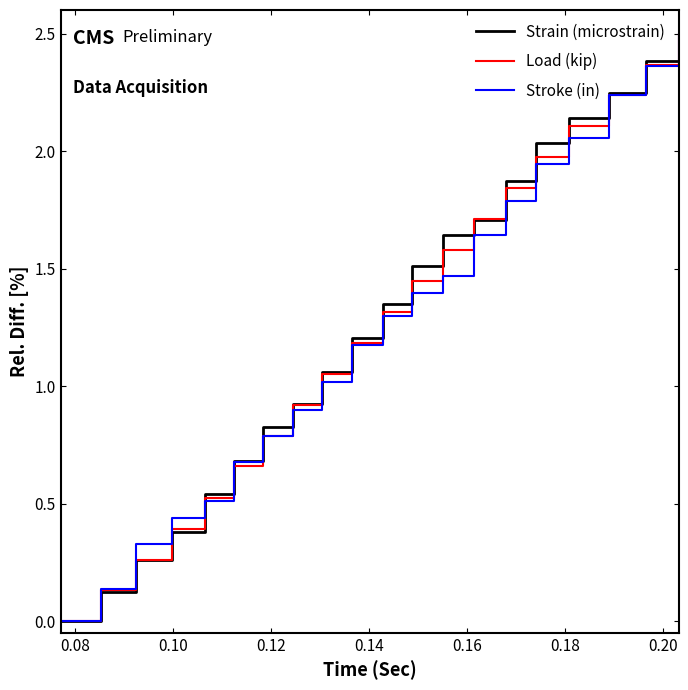

What is the maximum value shown in the chart?

2.5